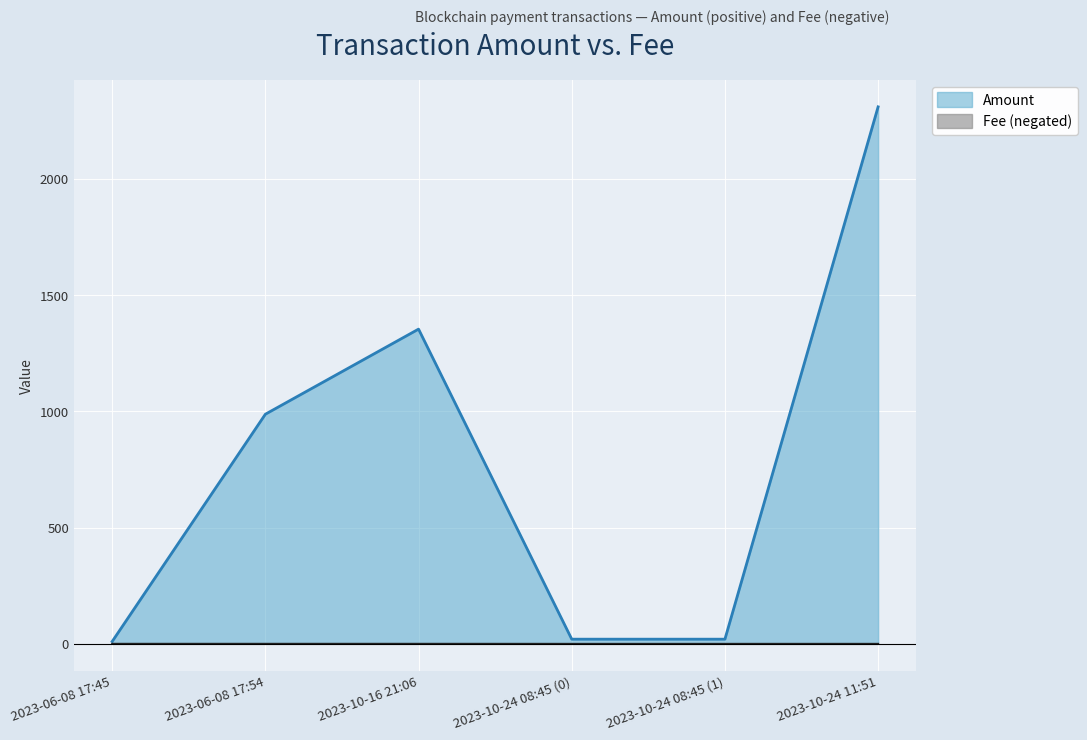

What is the label of the 4th point from the left?

2023-10-24 08:45 (0)